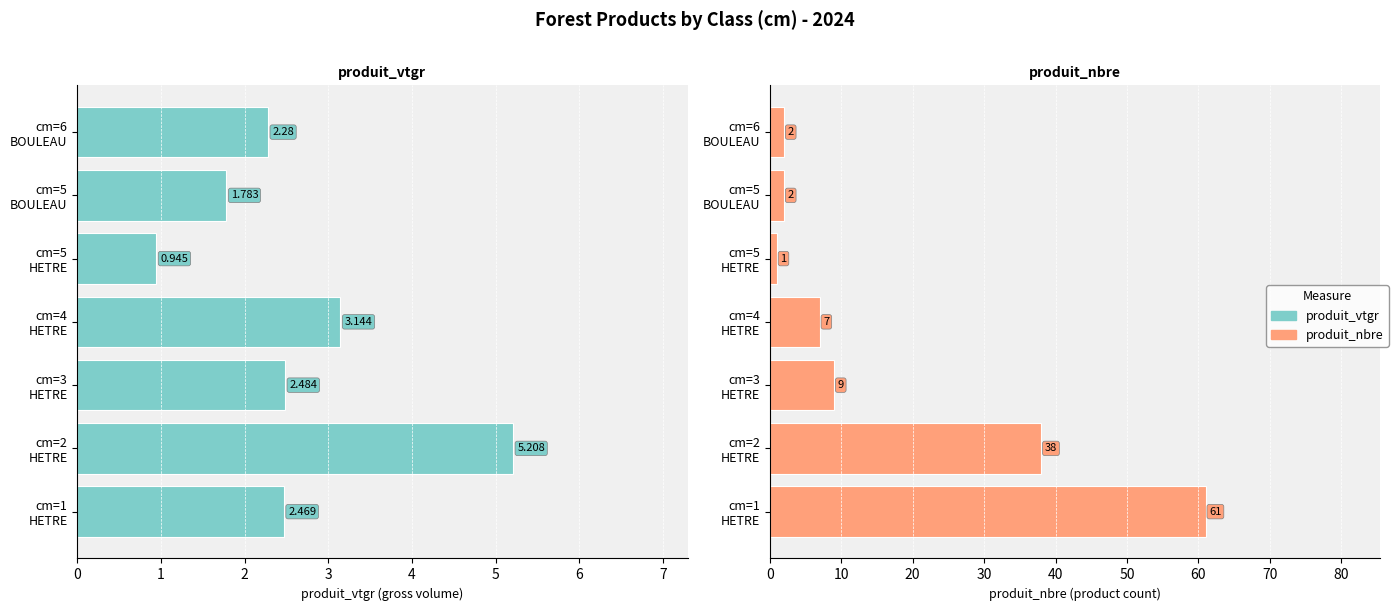

How many bars are there in total?

14